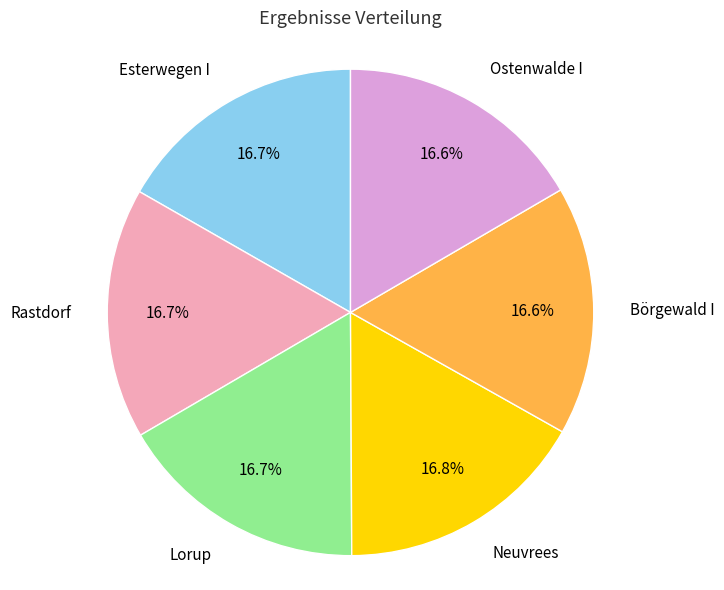

Is there any slice that represents more than half of the pie?

No